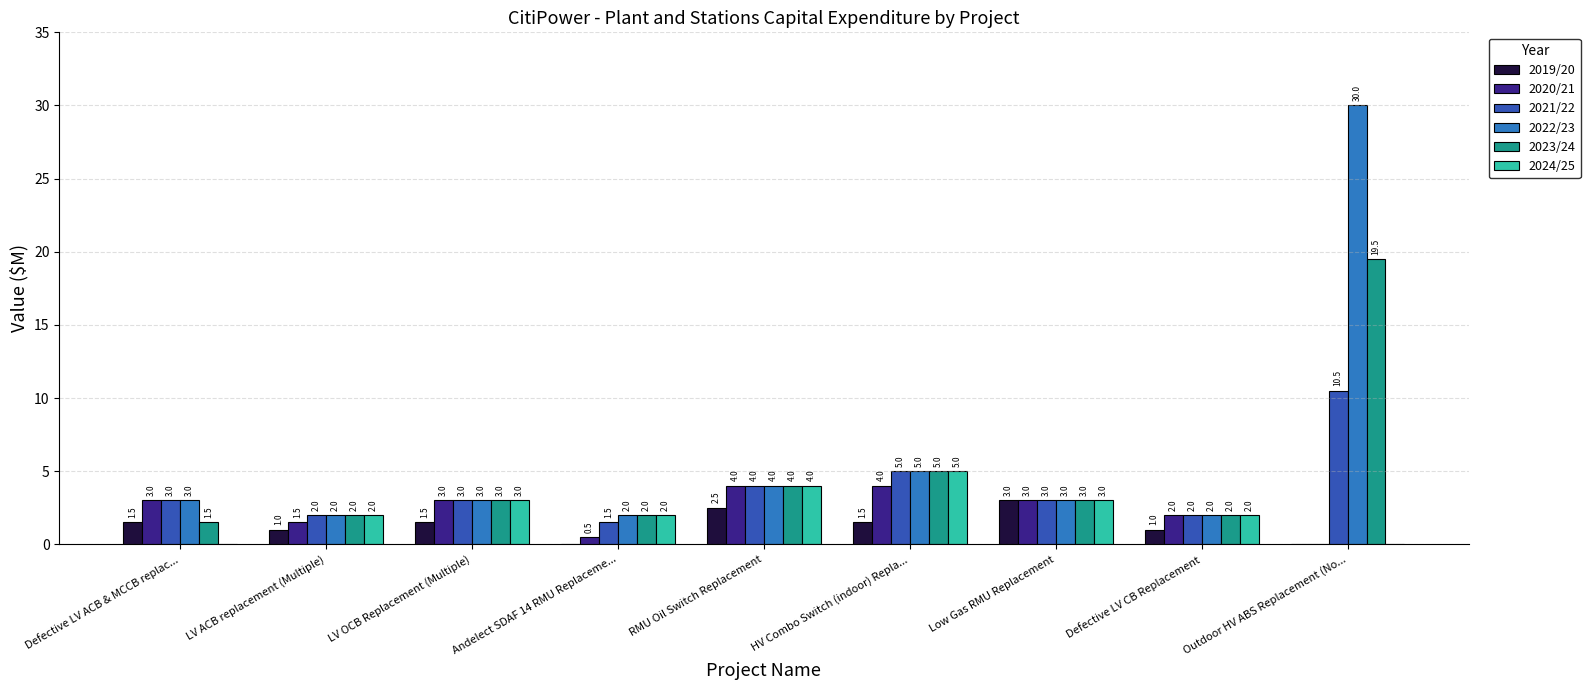

What is the sum of the 2023/24 values at RMU Oil Switch Replacement and Low Gas RMU Replacement?

7.0